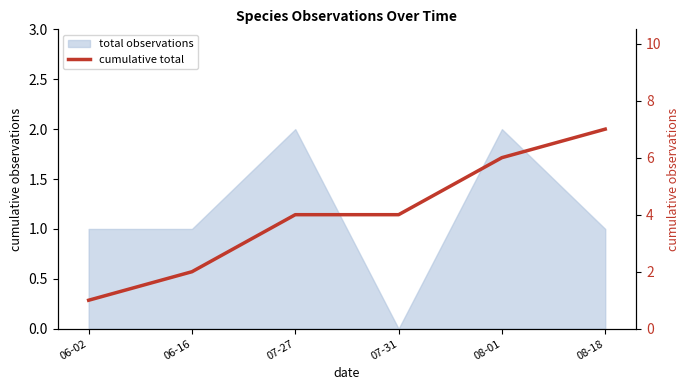

True or false: the data shows 4 at 08-18.

False